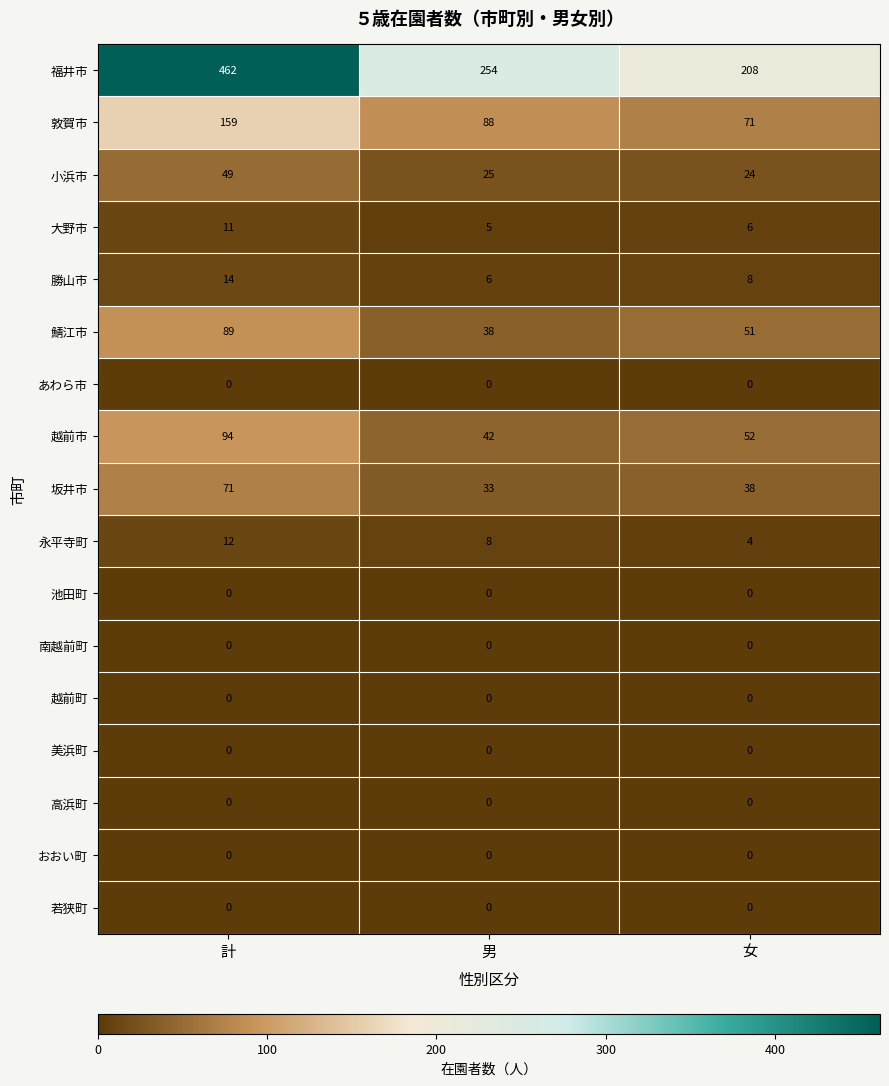

Is it true that 勝山市 equals 14 at 計?

True